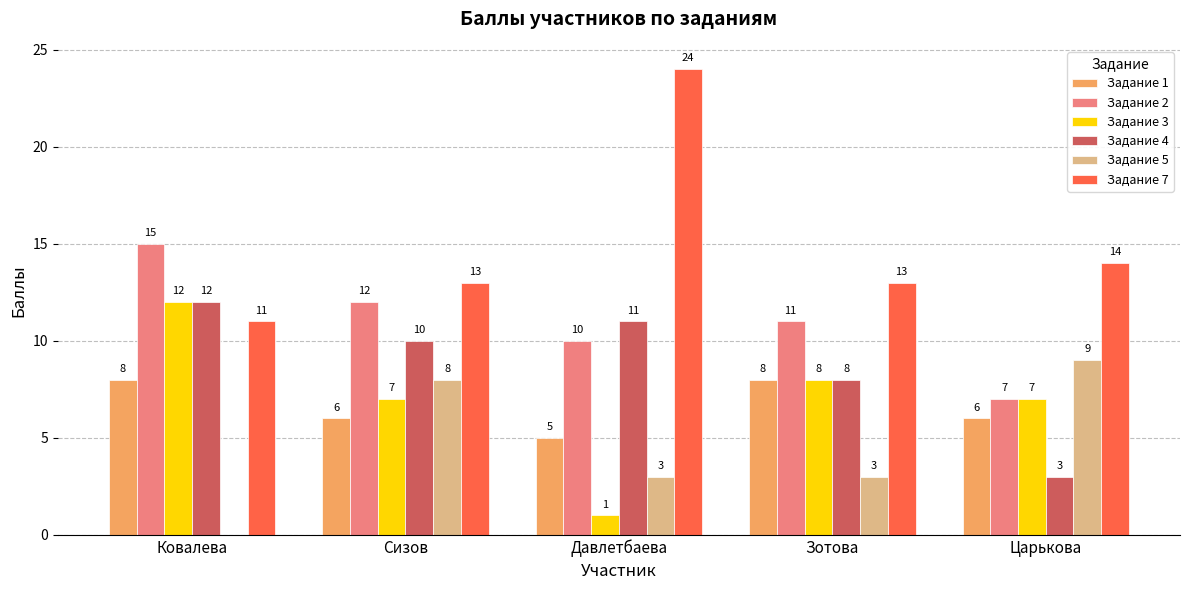

Reading right to left, transcribe all the data shown in this chart.

Задание 1: 6	8	5	6	8
Задание 2: 7	11	10	12	15
Задание 3: 7	8	1	7	12
Задание 4: 3	8	11	10	12
Задание 5: 9	3	3	8	0
Задание 7: 14	13	24	13	11